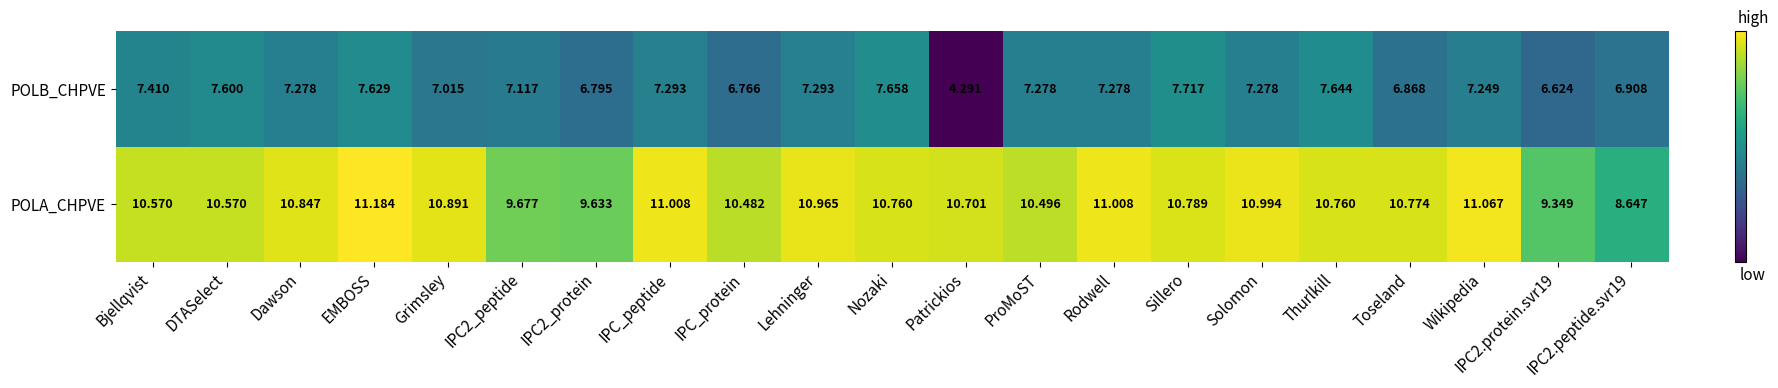

At which category does the chart reach its minimum across all series?

Patrickios